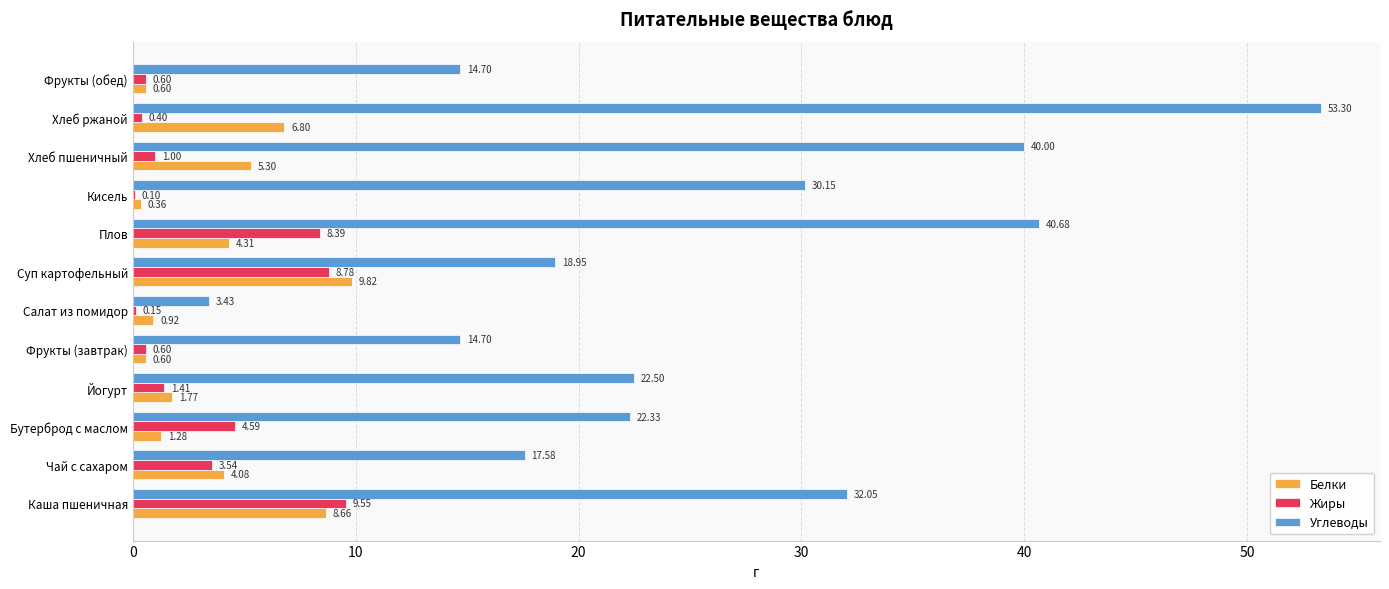

Which category has the highest value in the Жиры series?

Каша пшеничная